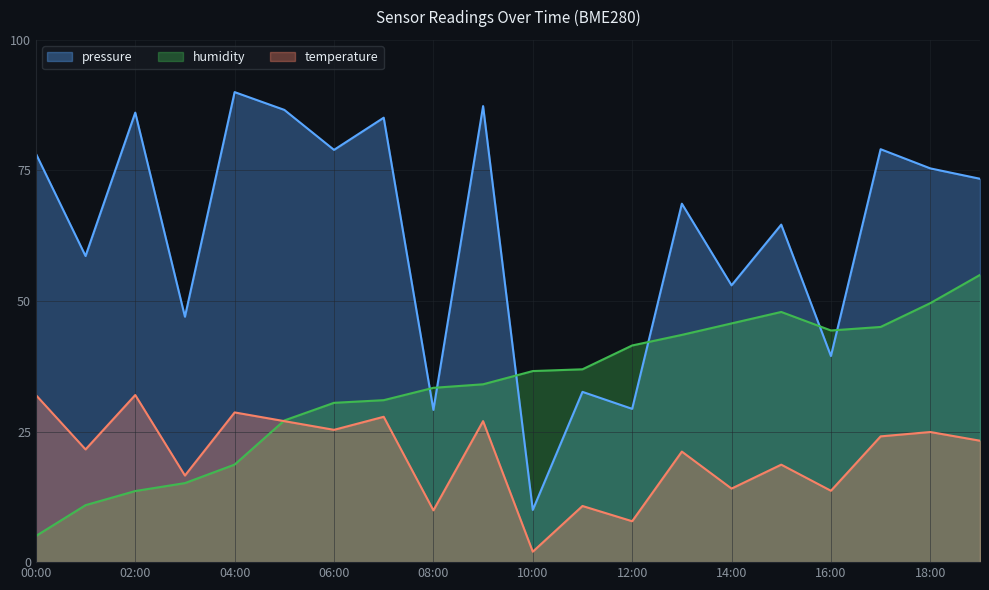

At how many categories does at least one series exceed 9?

20